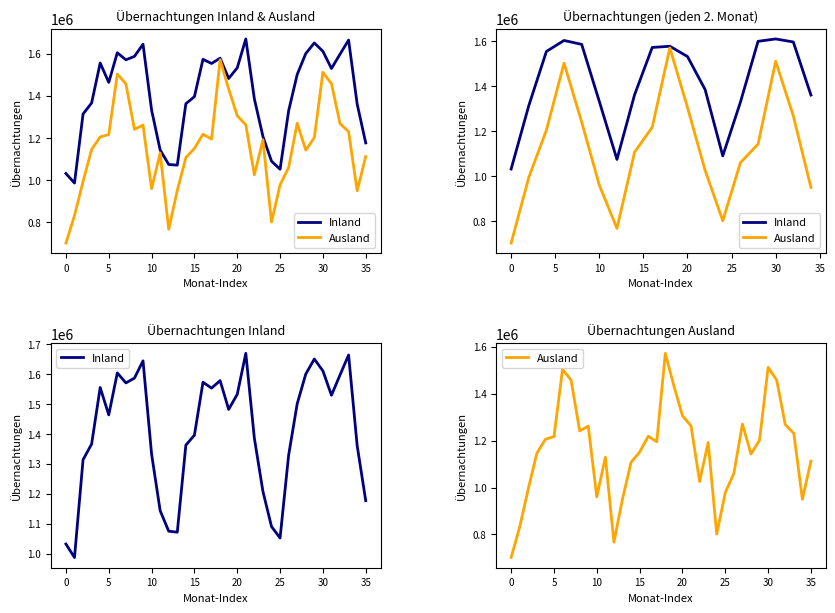

What are all the series names shown in the legend?

Inland, Ausland